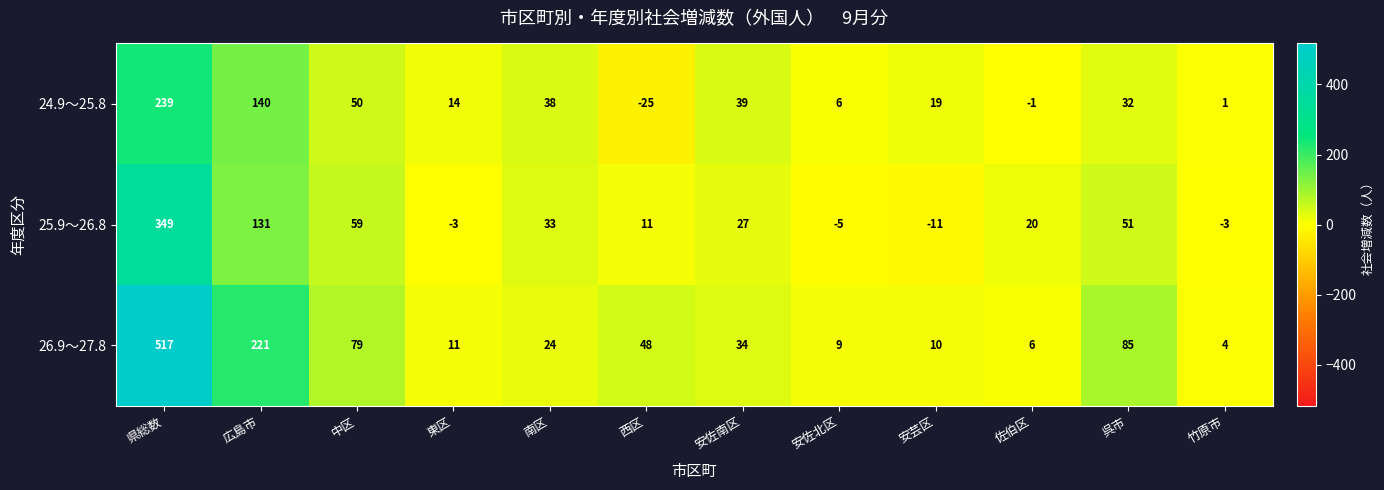

Is it true that 24.9～25.8 equals 239 at 県総数?

True